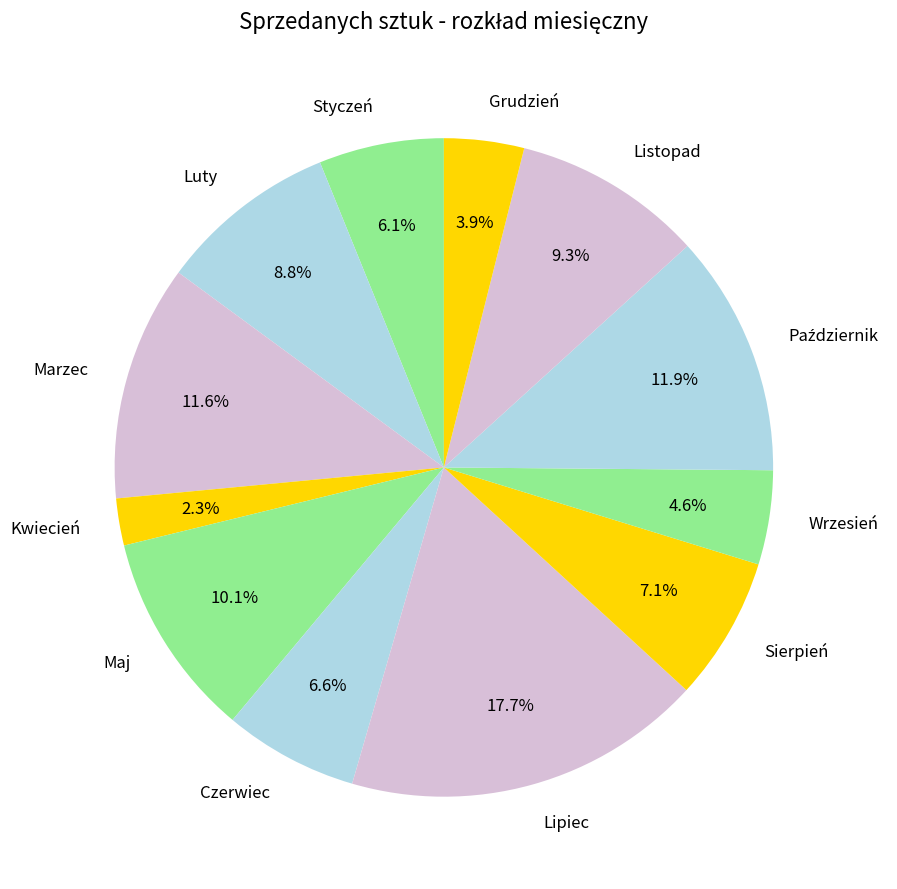

Does Lipiec account for over 50% of the chart?

No